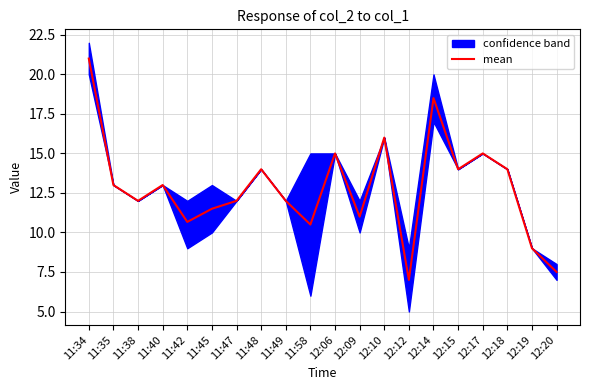

What is the average value?

12.8